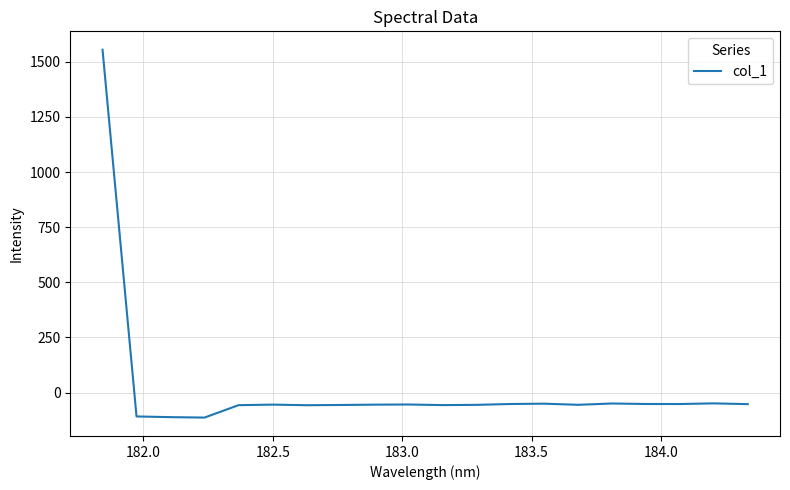

What is the greatest value displayed?

1554.4